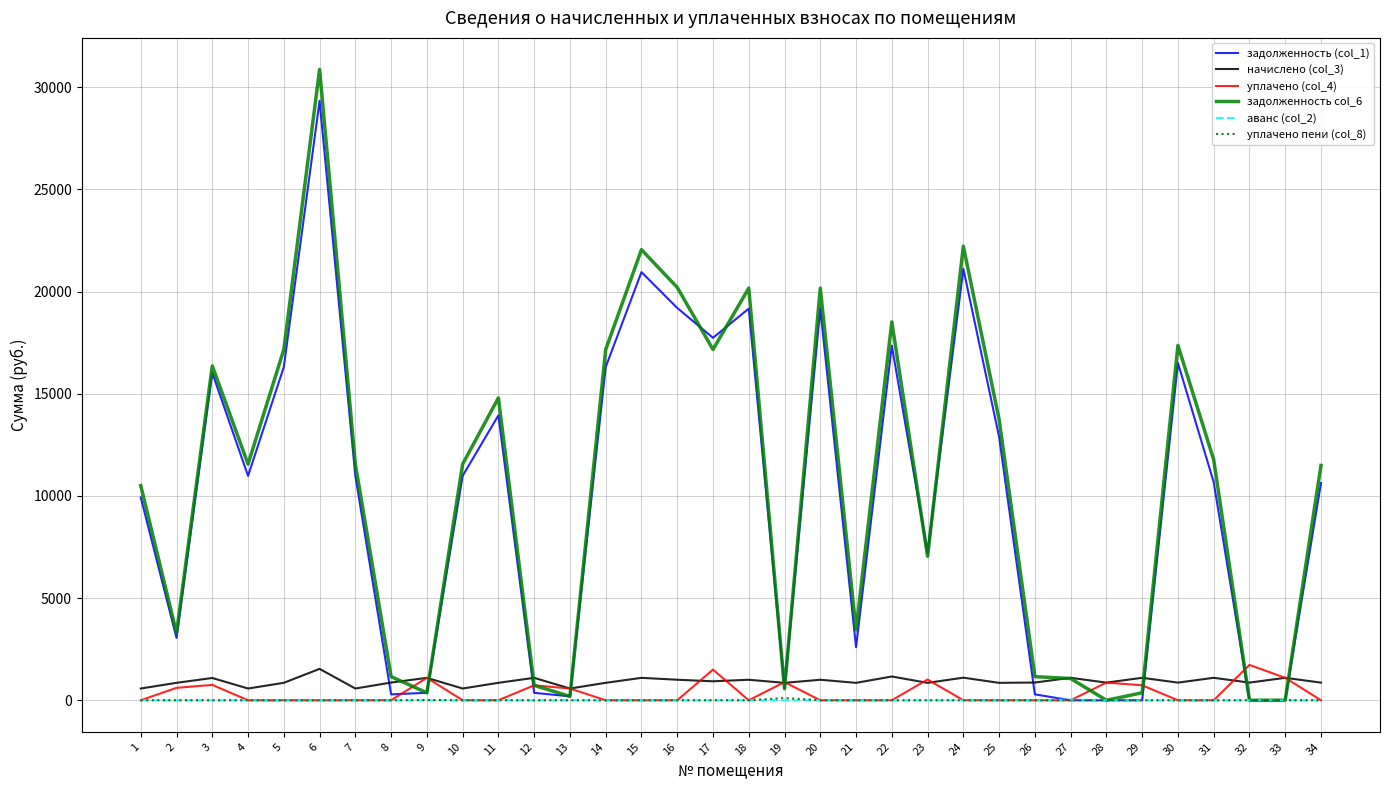

Is this an area chart (filled region under the line)?

No